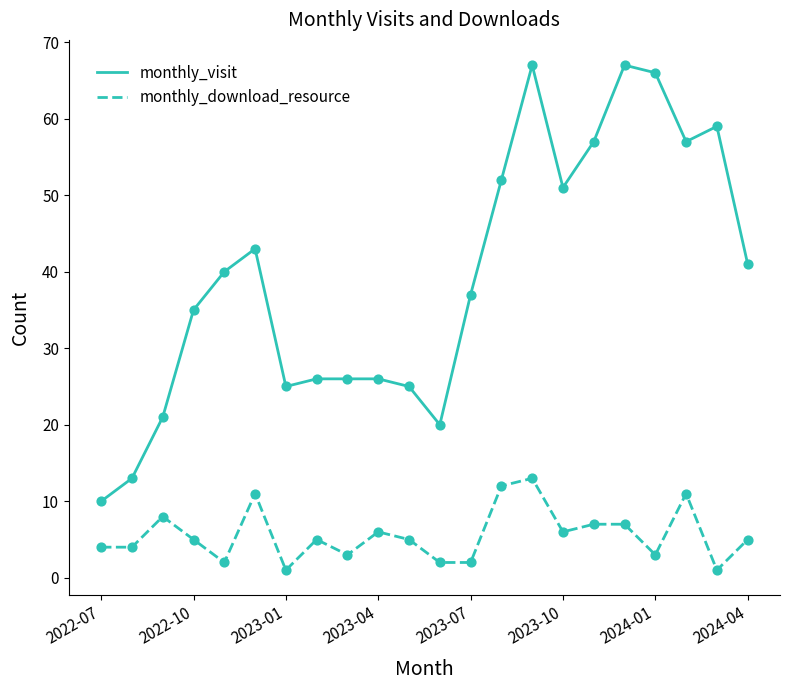

What are all the series names shown in the legend?

monthly_visit, monthly_download_resource